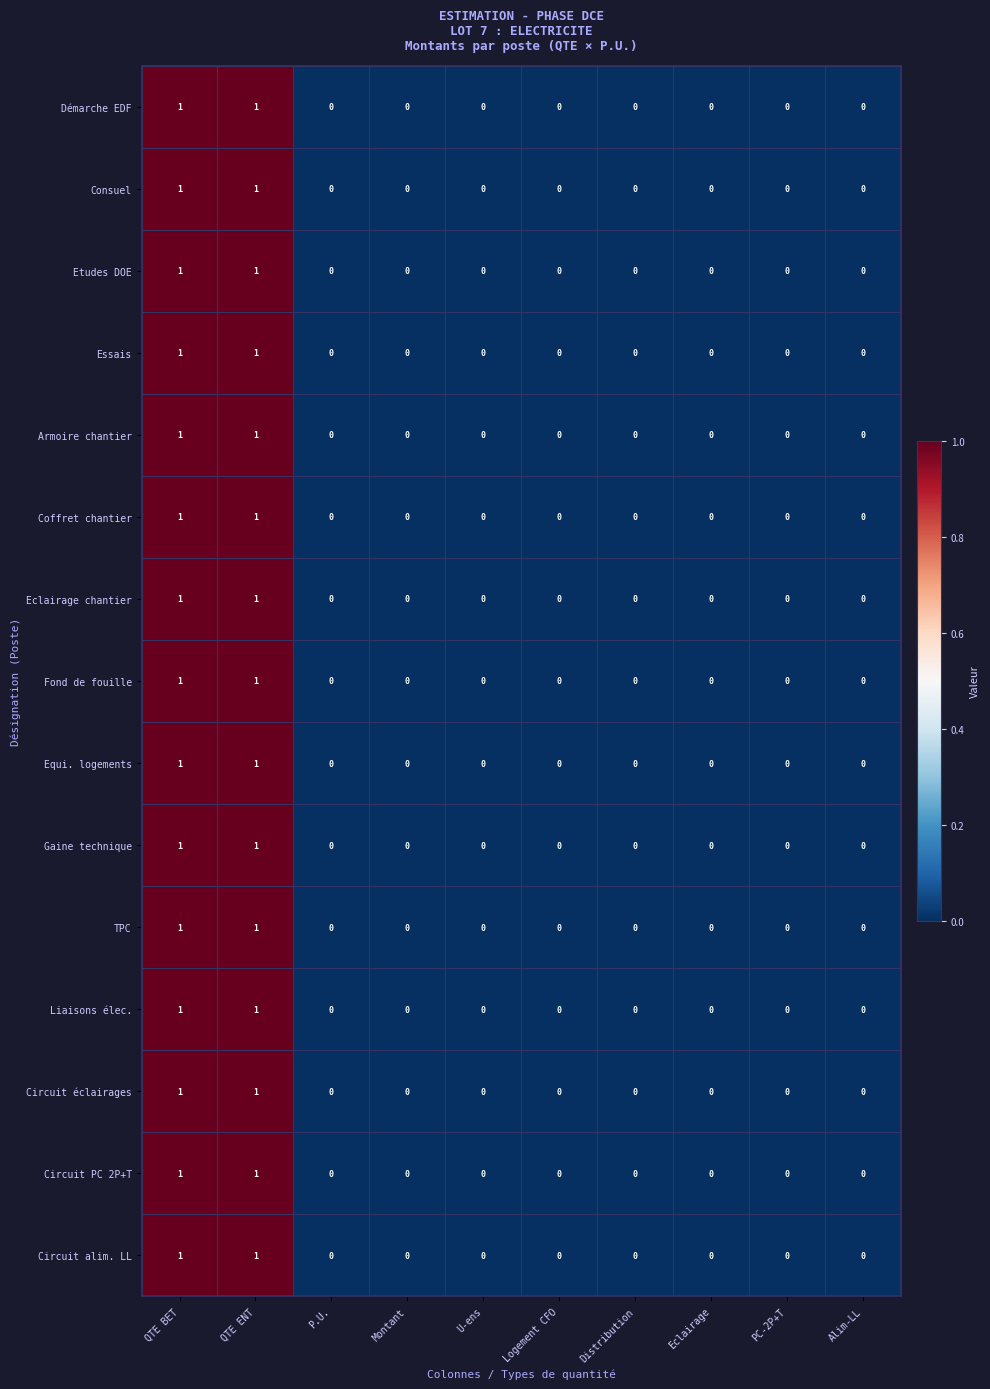

Count the Circuit alim. LL values in the range 0 to 1.

10